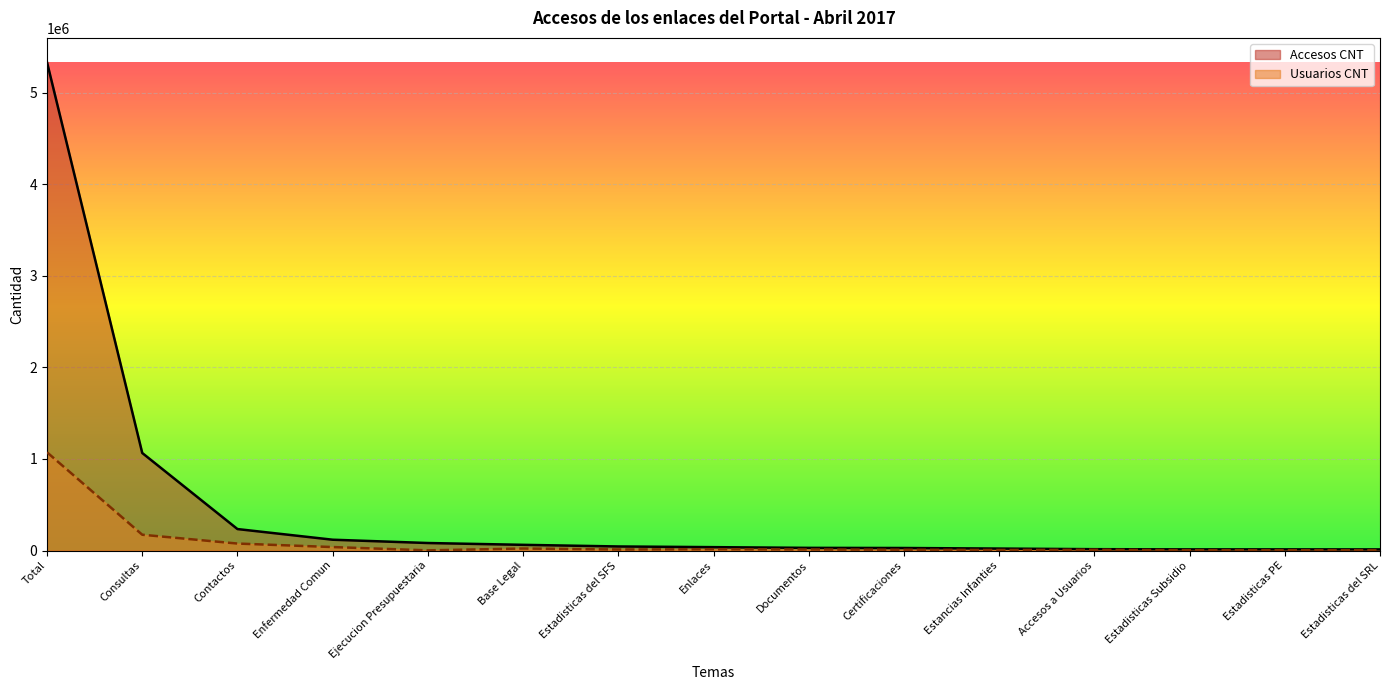

Is the value of Usuarios CNT at Contactos greater than the value of Accesos CNT at Estadisticas del SRL?

Yes